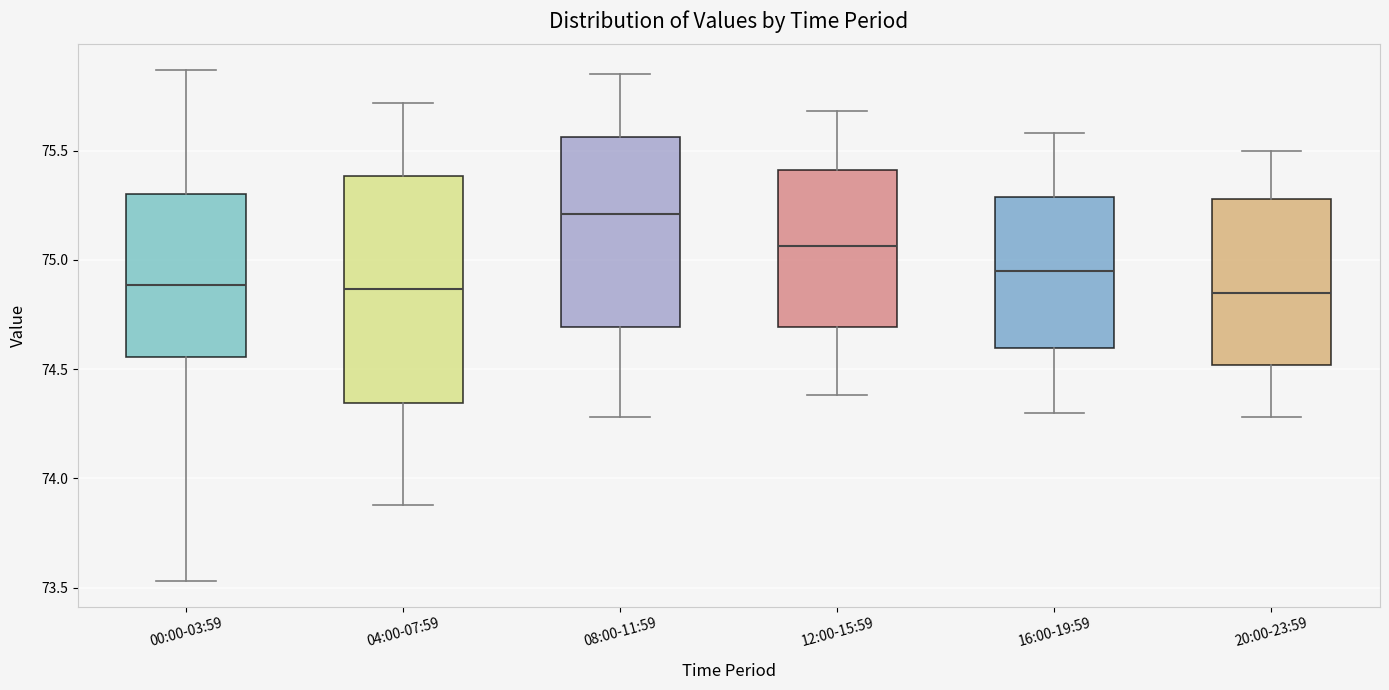

Which box is the tallest, from its lower edge to its upper edge?

04:00-07:59